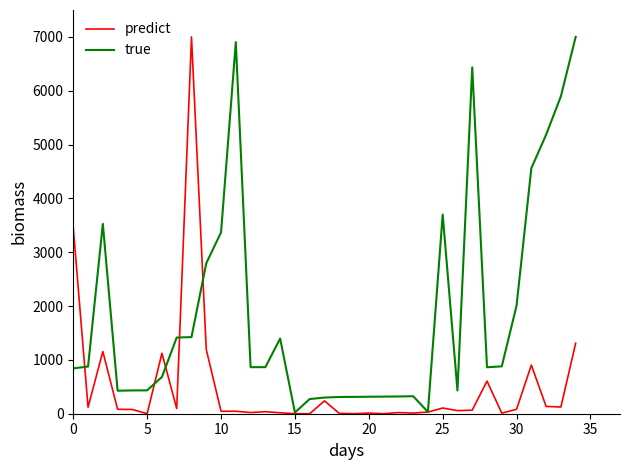

List the series in order of their overall mean, lowest first.

predict, true